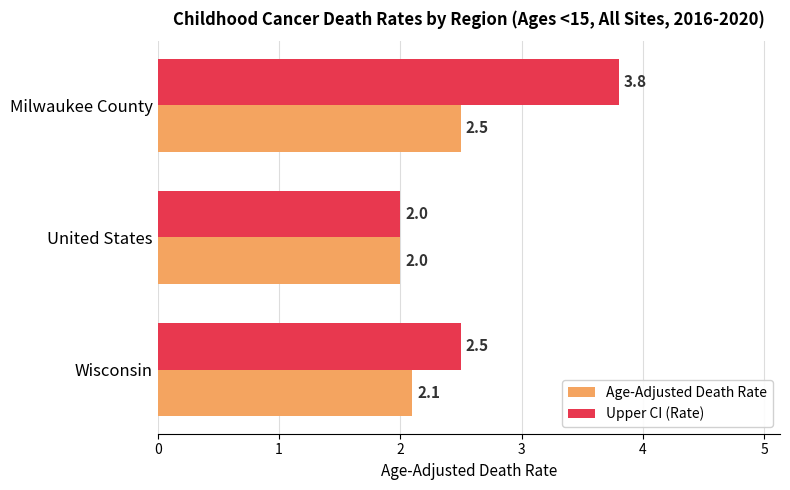

Which series has the widest spread of values?

Upper CI (Rate)